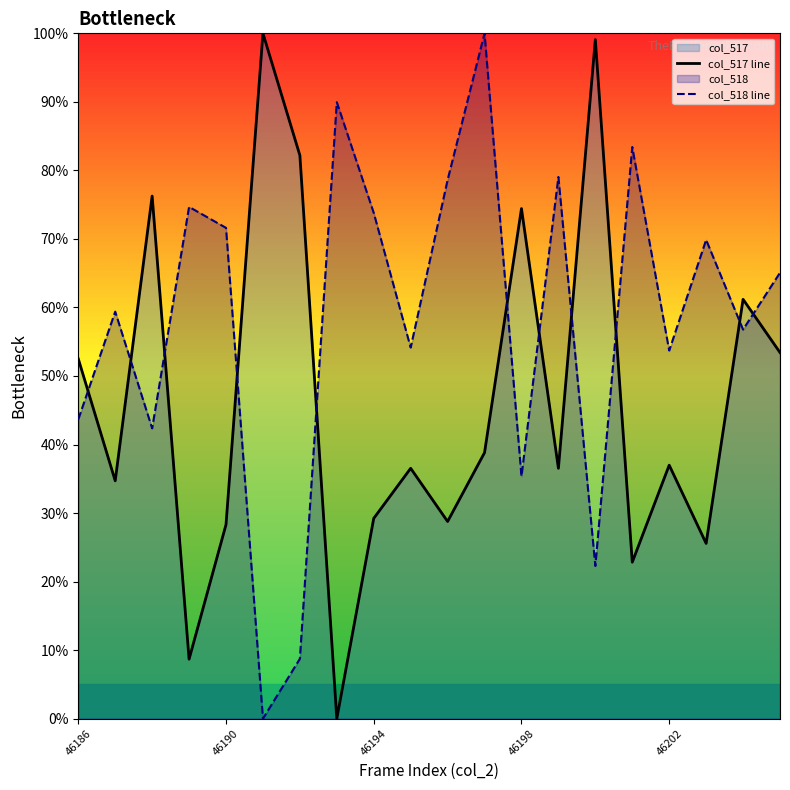

The value of col_517 line at 14 is 99.1. True or false?

True